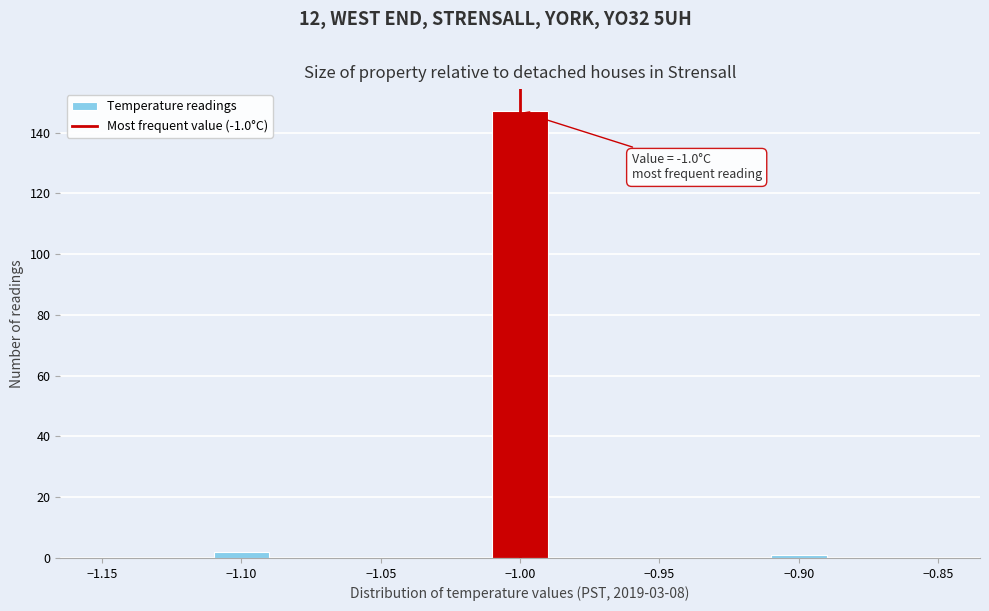

Which range on the x-axis has the tallest bar?

-1.01 to -0.99